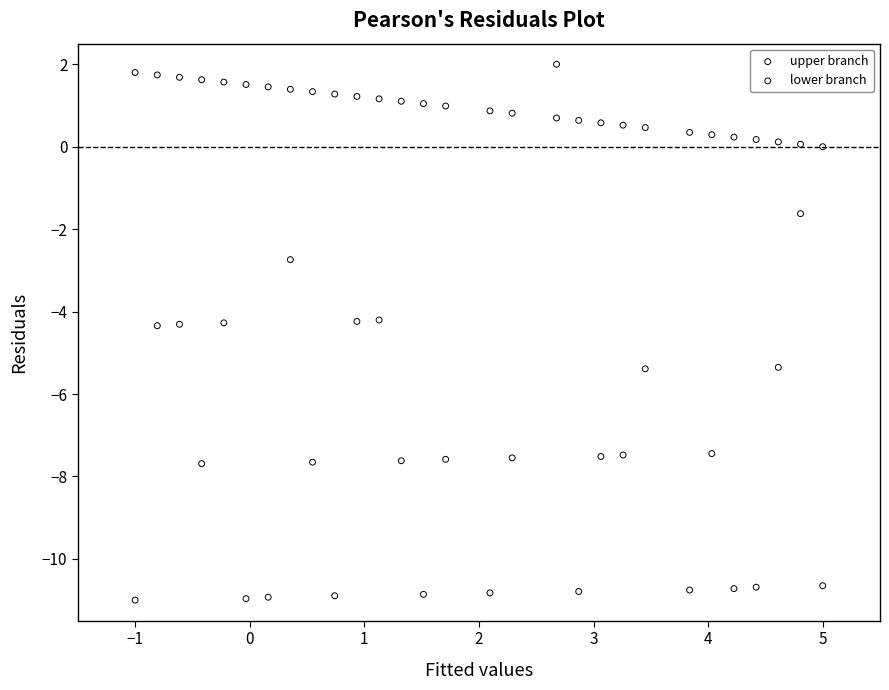

Across all data points, what is the range of X values (max minus min)?

6.0